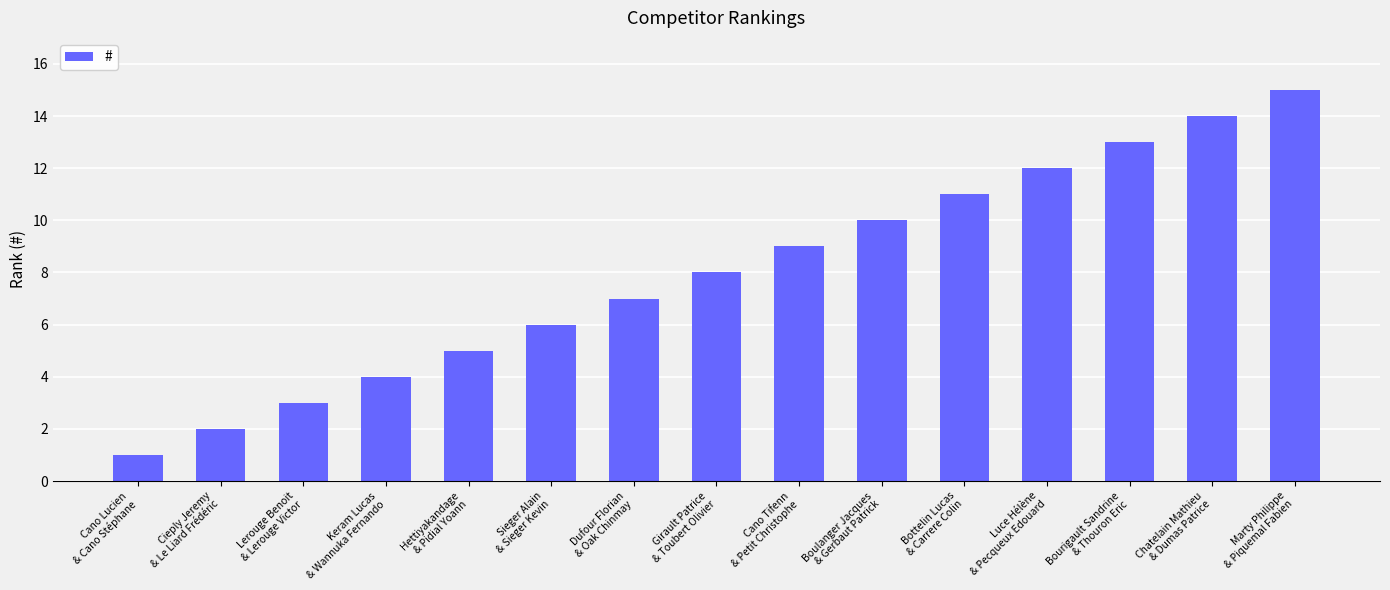

Is it true that the value at Cieply Jeremy
& Le Liard Frédéric is 2?

True